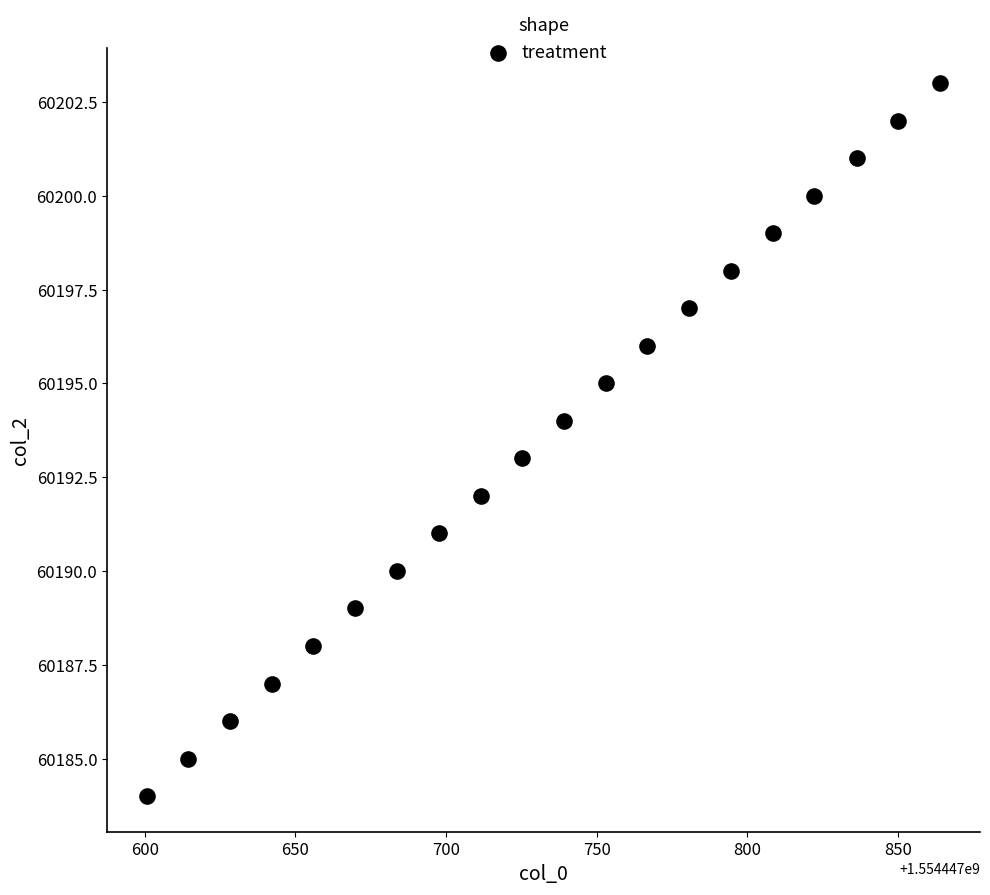

What is the range of Y values (max minus min)?

19